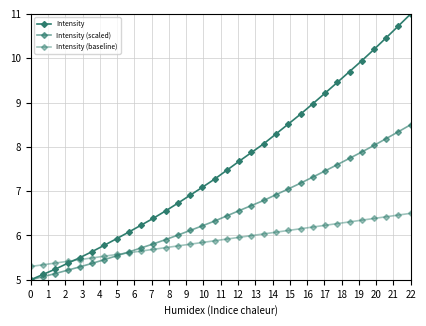

Does the chart have visible grid lines?

Yes